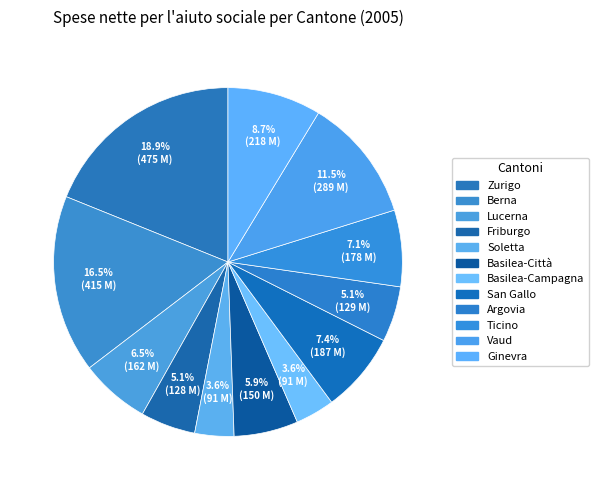

Which slice is the largest?

Zurigo